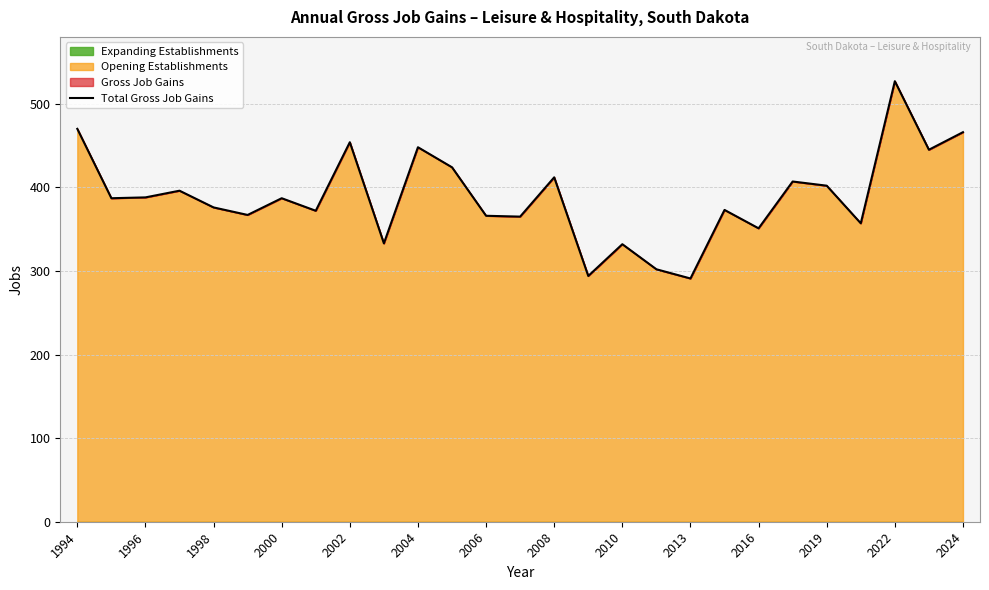

The value of Total Gross Job Gains at 2008 is 412. True or false?

True